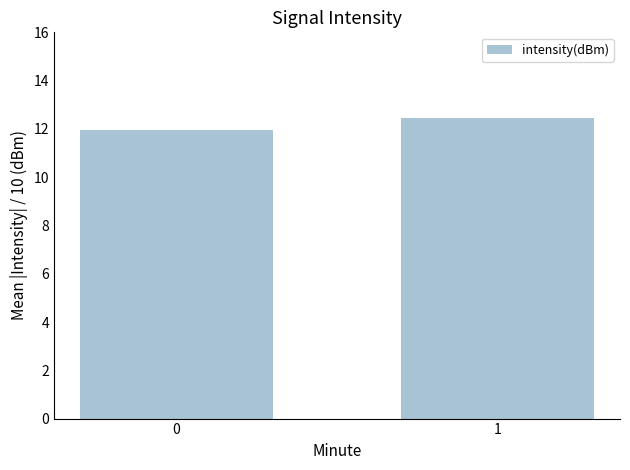

Count the number of categories in the chart.

2